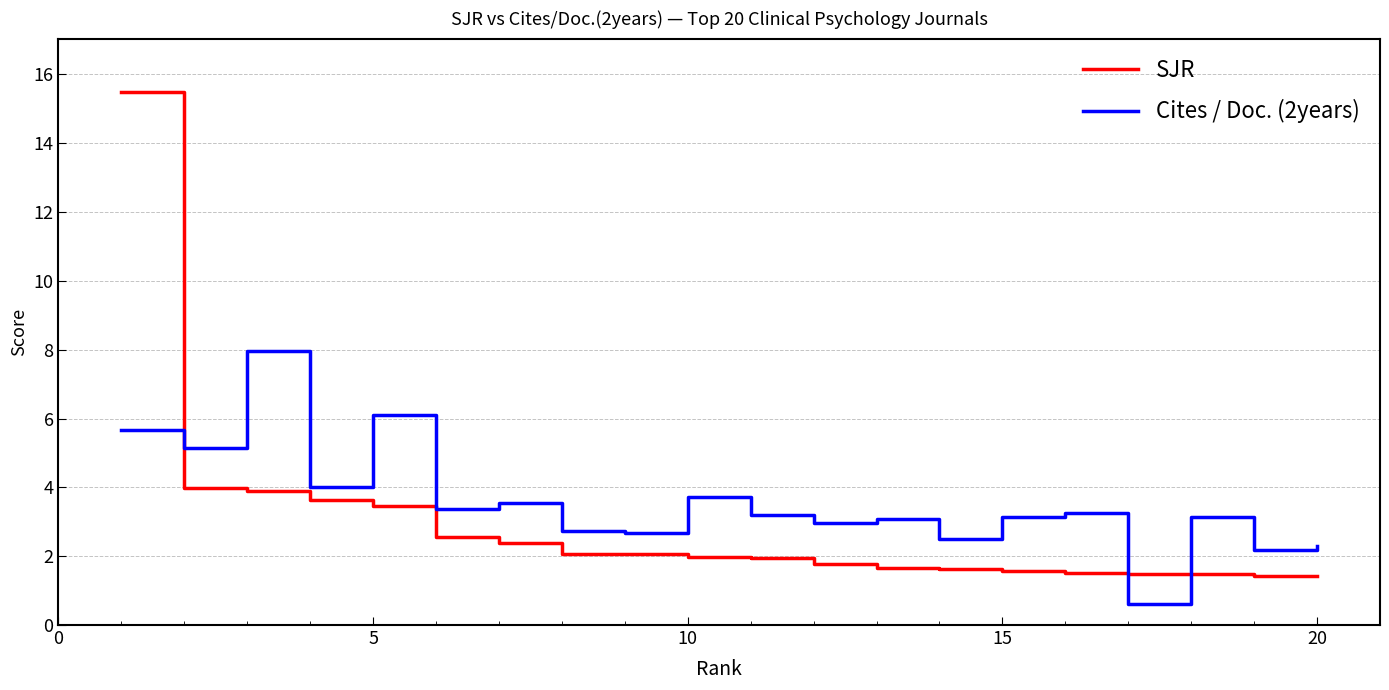

Which series has the widest spread of values?

SJR